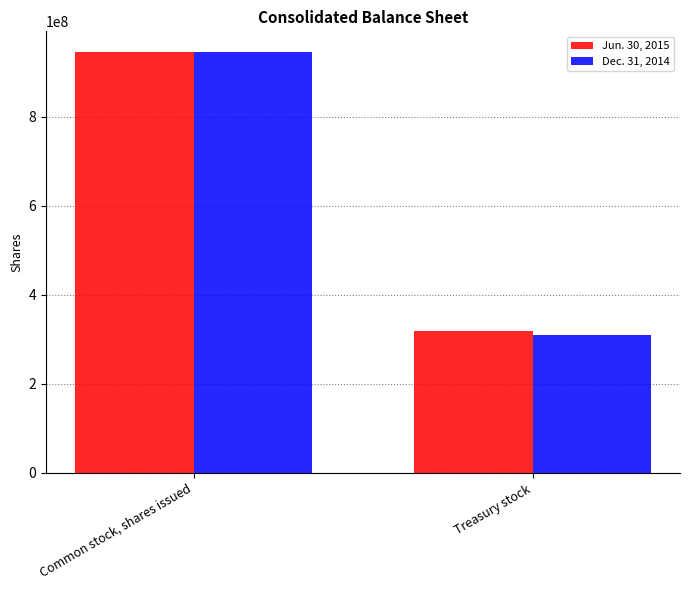

Reading left to right, extract all data points from this chart.

Jun. 30, 2015: Common stock, shares issued=944033056	Treasury stock=319287647
Dec. 31, 2014: Common stock, shares issued=944033056	Treasury stock=308898462